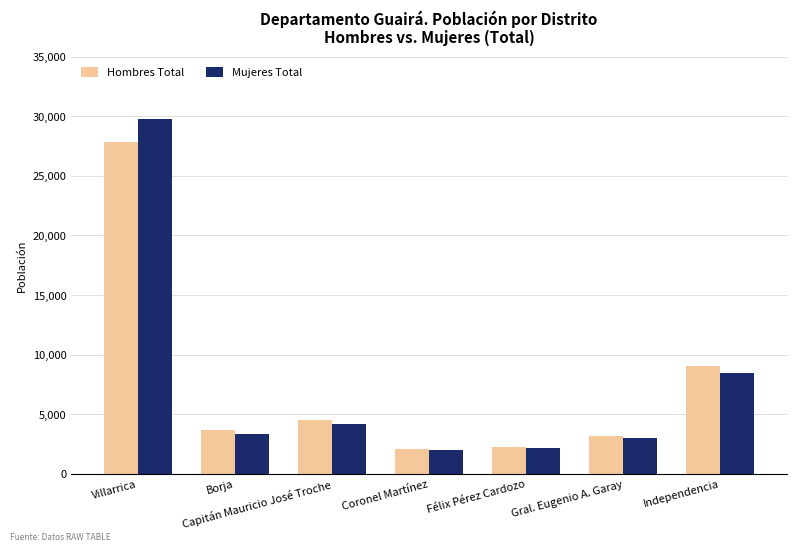

What are all the series names shown in the legend?

Hombres Total, Mujeres Total